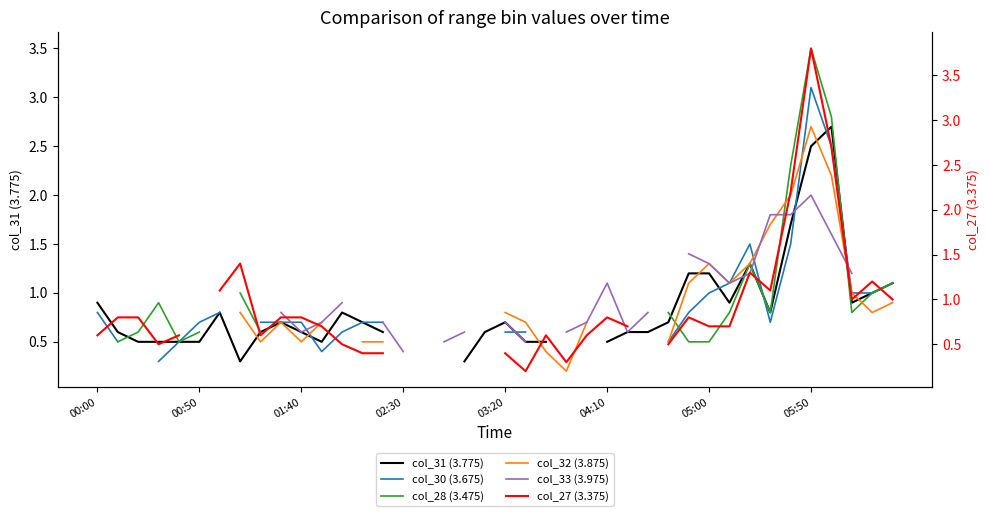

At which category is the sum across all series the highest?

05:50